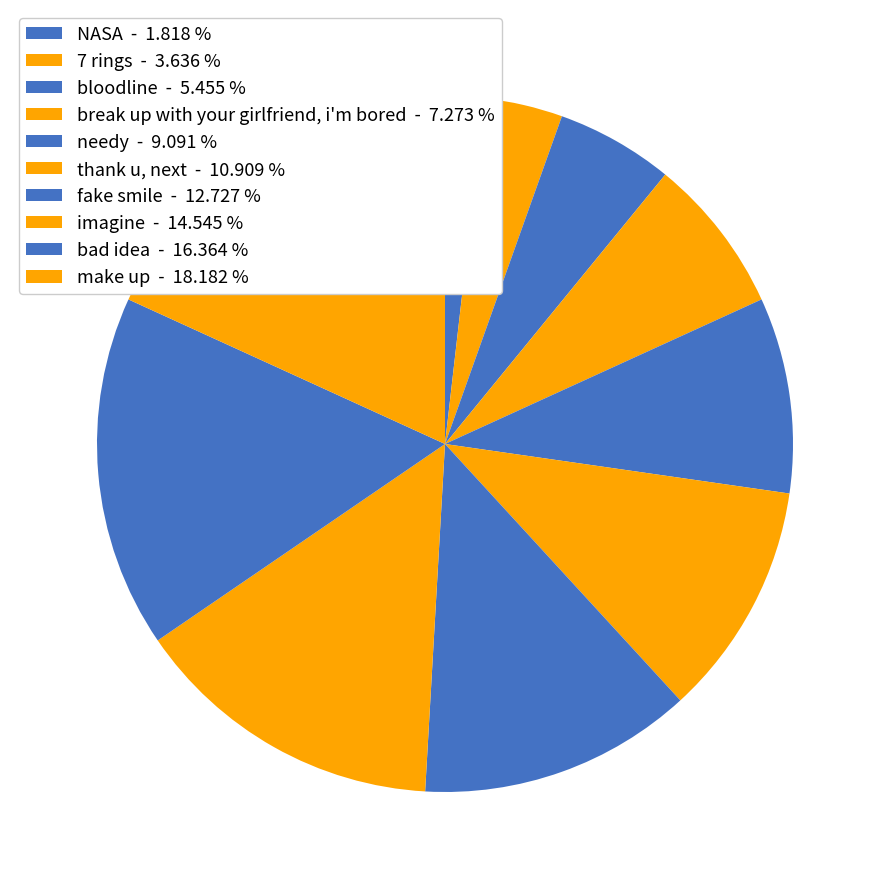

True or false: needy accounts for 9% of the total.

True